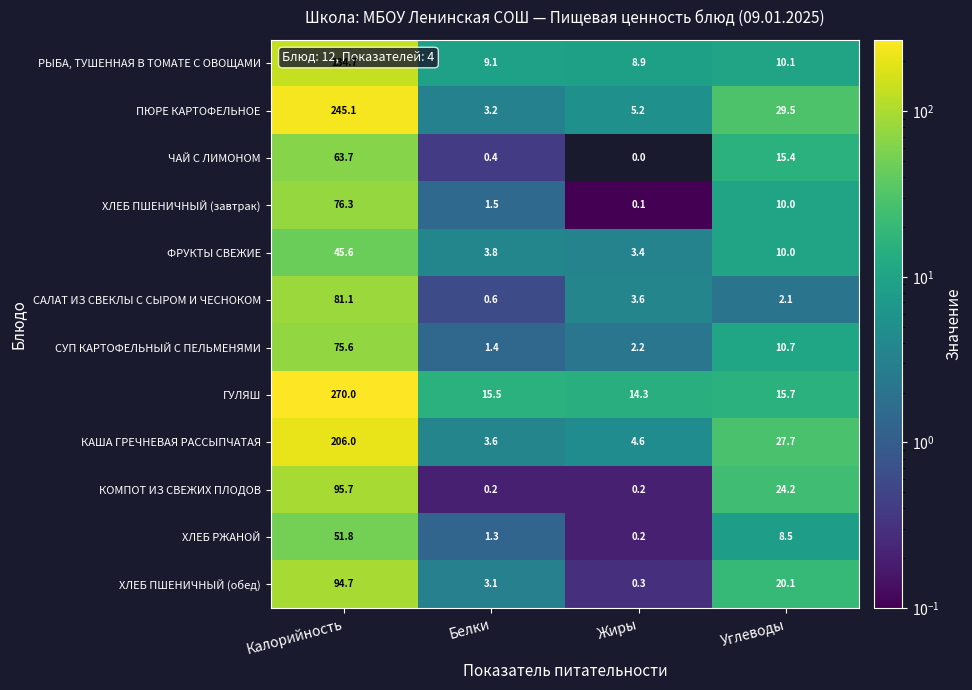

What is the maximum value shown in the chart?

270.0